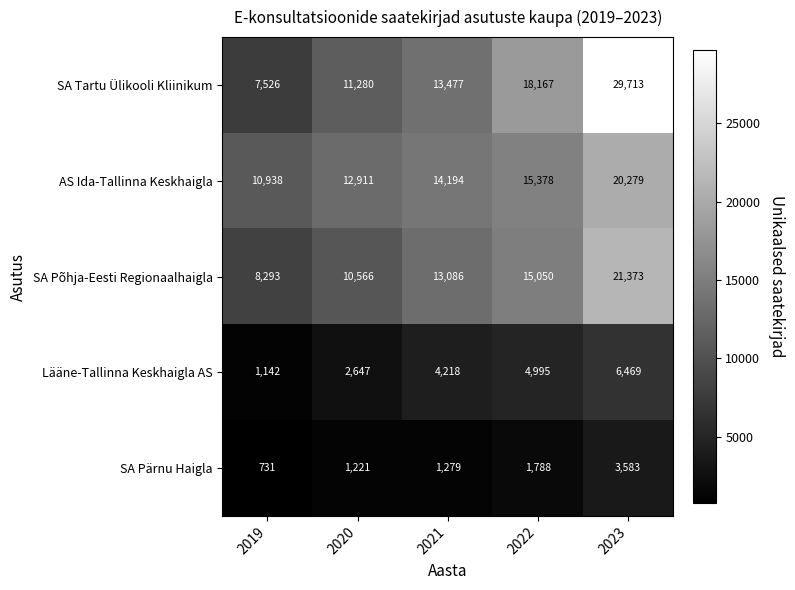

True or false: SA Tartu Ülikooli Kliinikum has a value of 5512 at 2021.

False